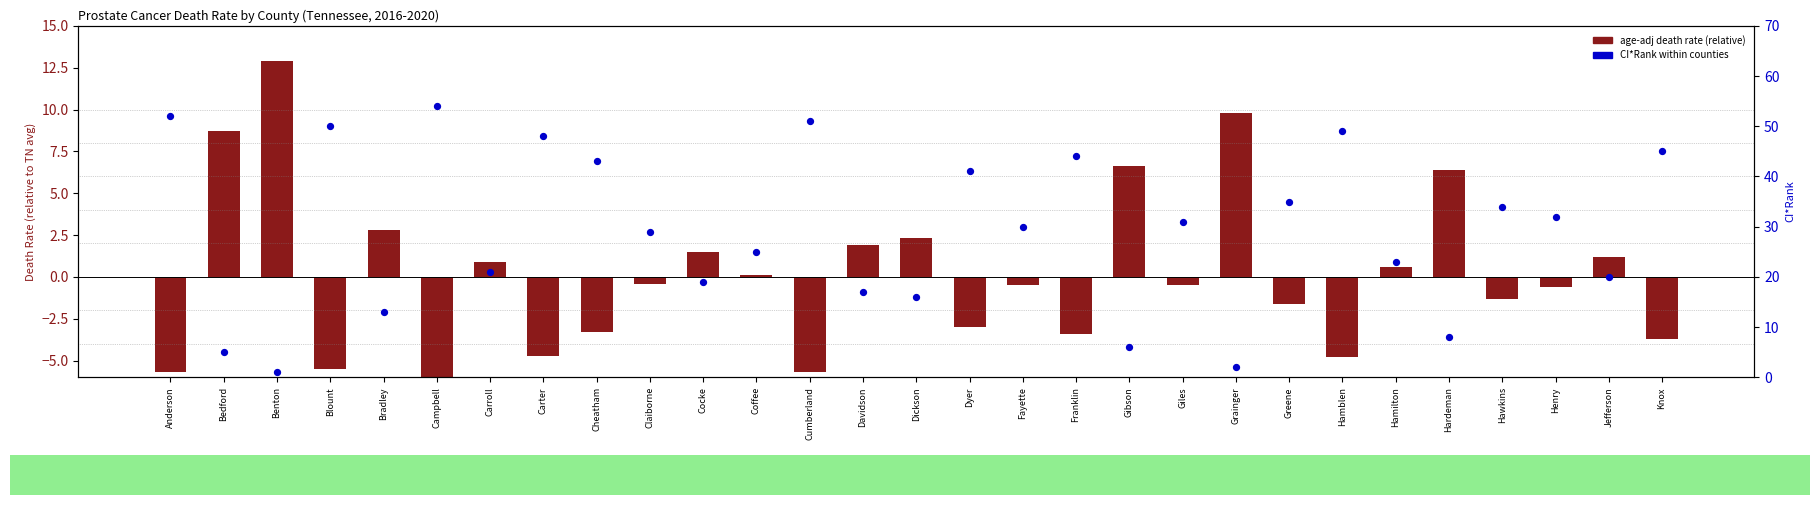

Which series has the largest Y range (max minus min)?

CI*Rank